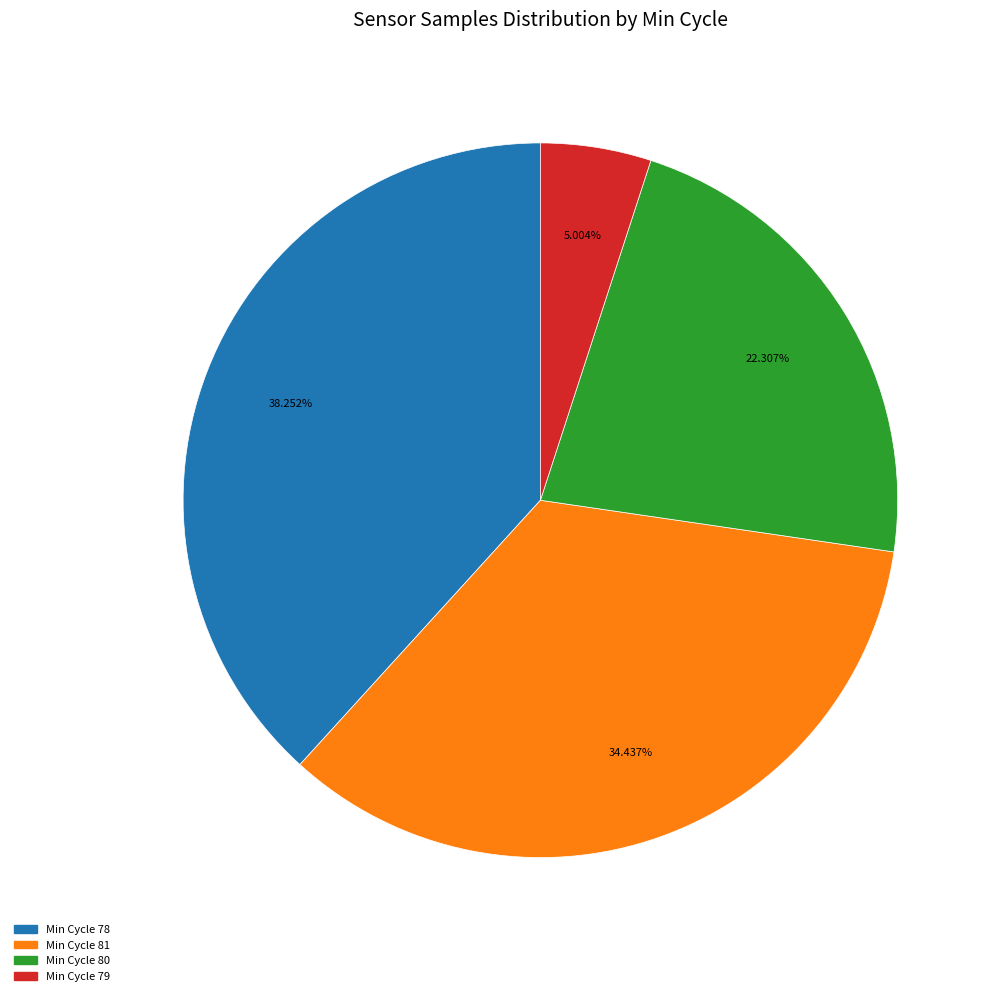

Count the number of slices in the pie.

4